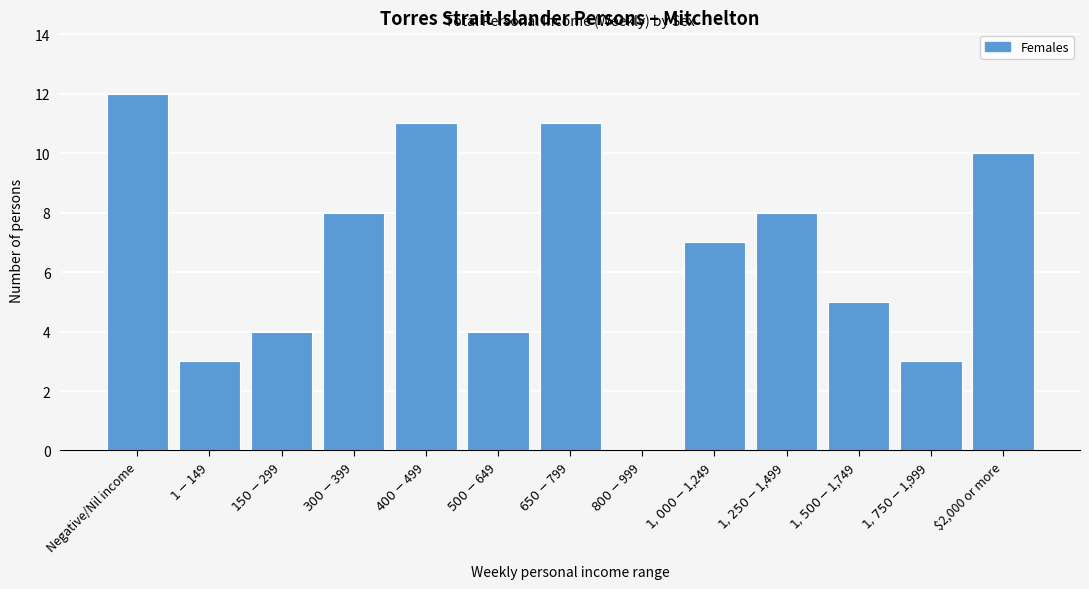

What is the maximum value shown in the chart?

12